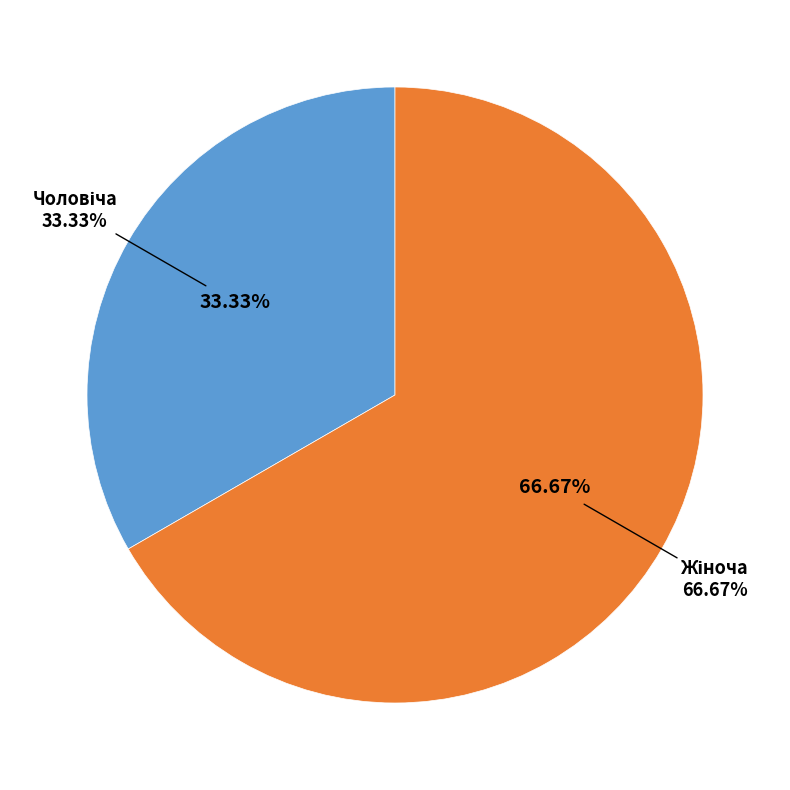

Which slice is the smallest?

Чоловіча